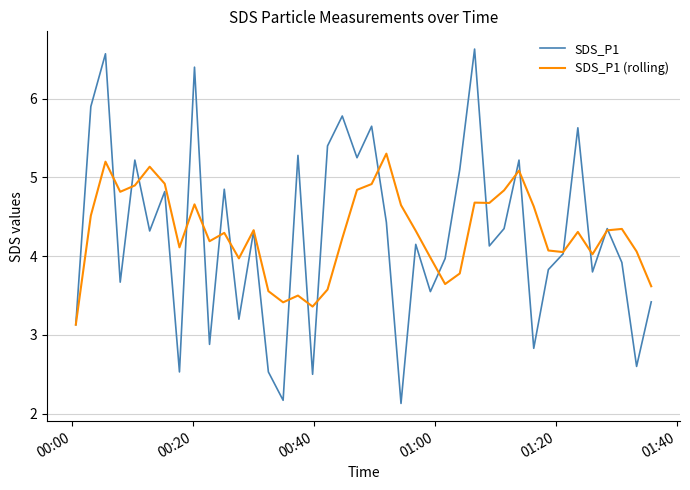

What is the maximum value shown in the chart?

6.6